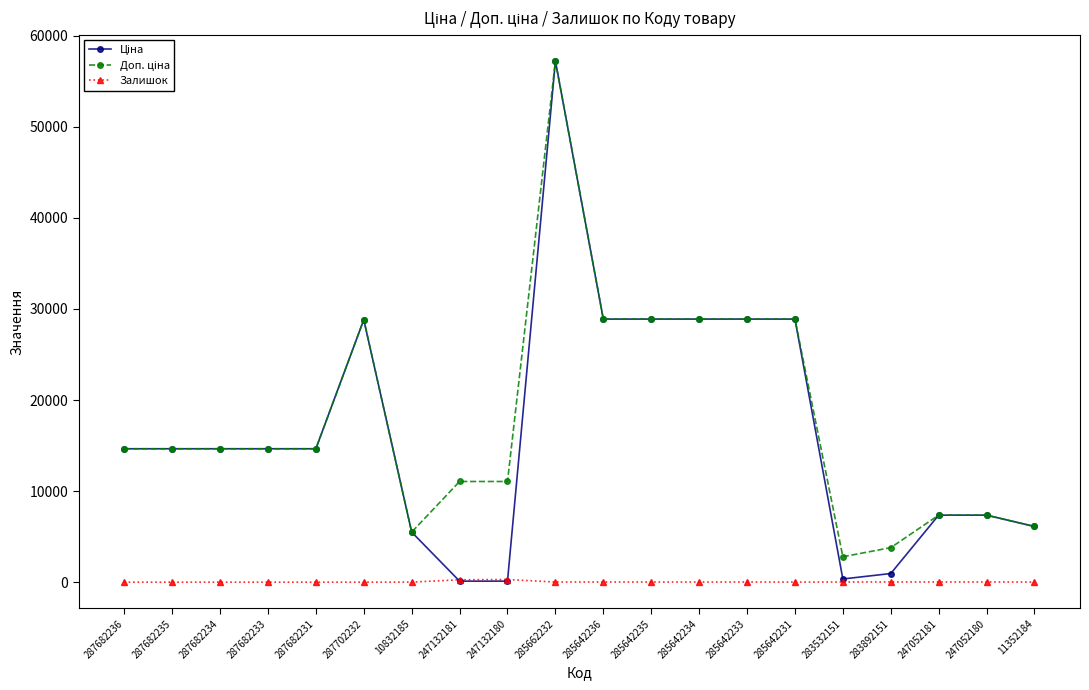

True or false: Залишок has more than 1 interior local peaks.

True